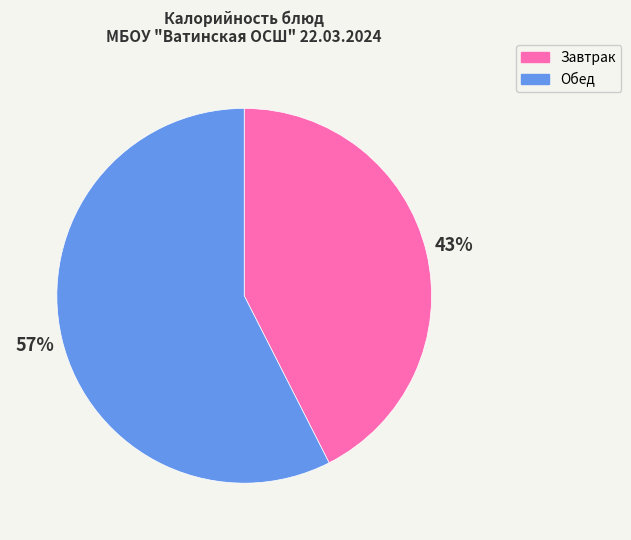

To the nearest percent, what is the combined percentage of Завтрак and Обед?

100%